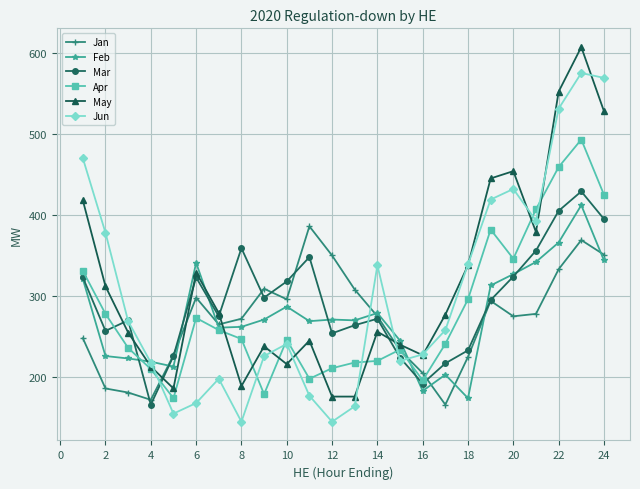

True or false: May has more than 2 points higher than both neighbors.

True